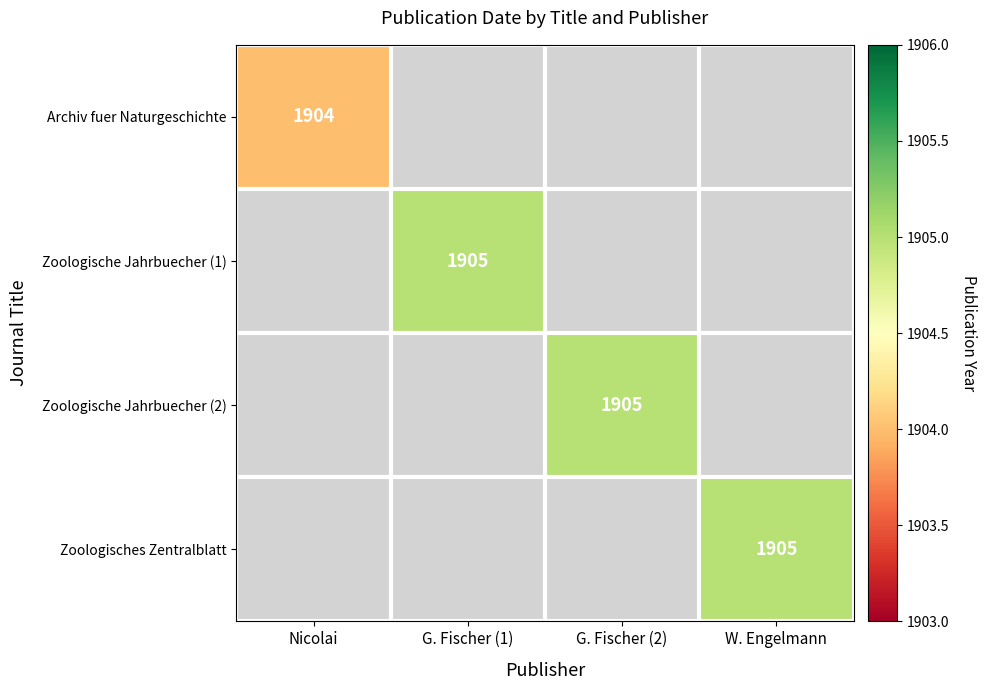

At which category does the chart reach its minimum across all series?

Nicolai